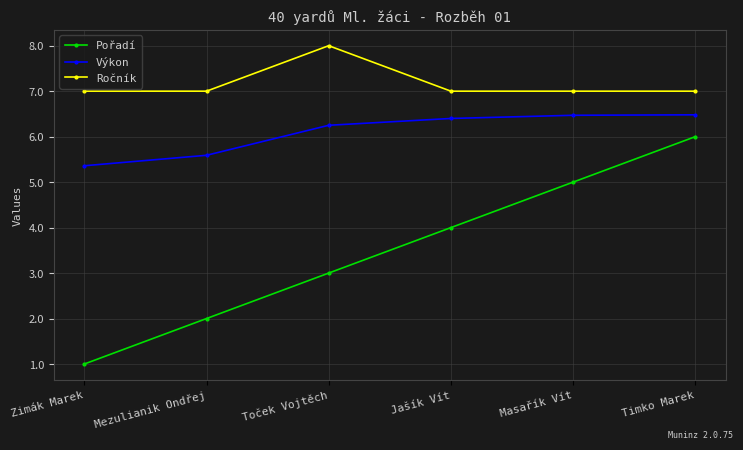

At which category is the sum across all series the highest?

Timko Marek